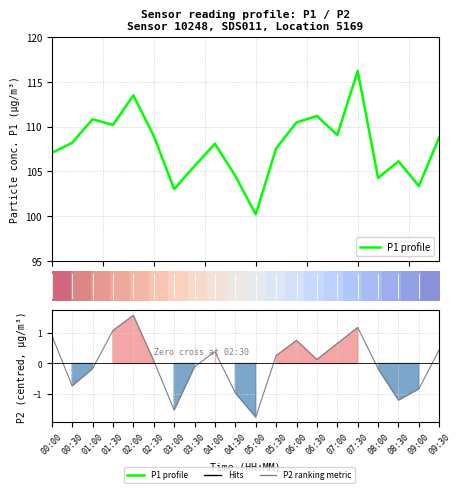

At 2.5, list the series in order from largest to smallest.

P1 profile, row_0, P2 metric